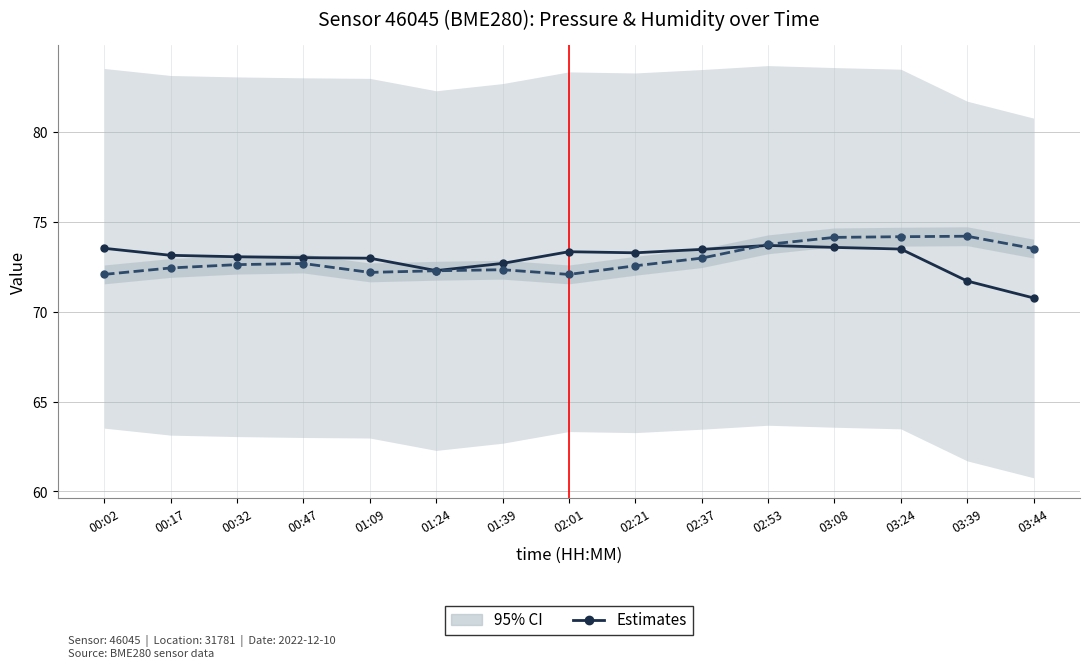

True or false: Estimates (pressure, scaled) and Estimates (humidity) cross at least once.

True